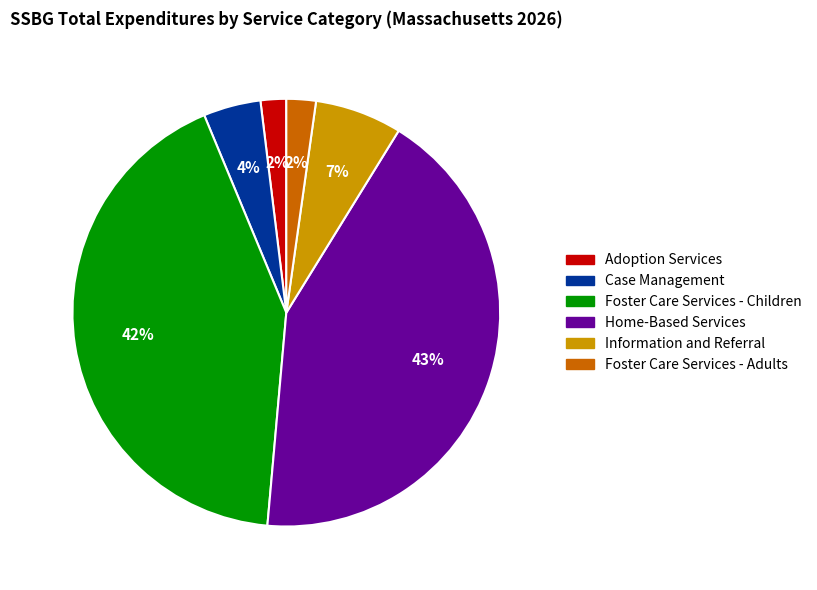

Is it true that Case Management is 4% of the pie?

True